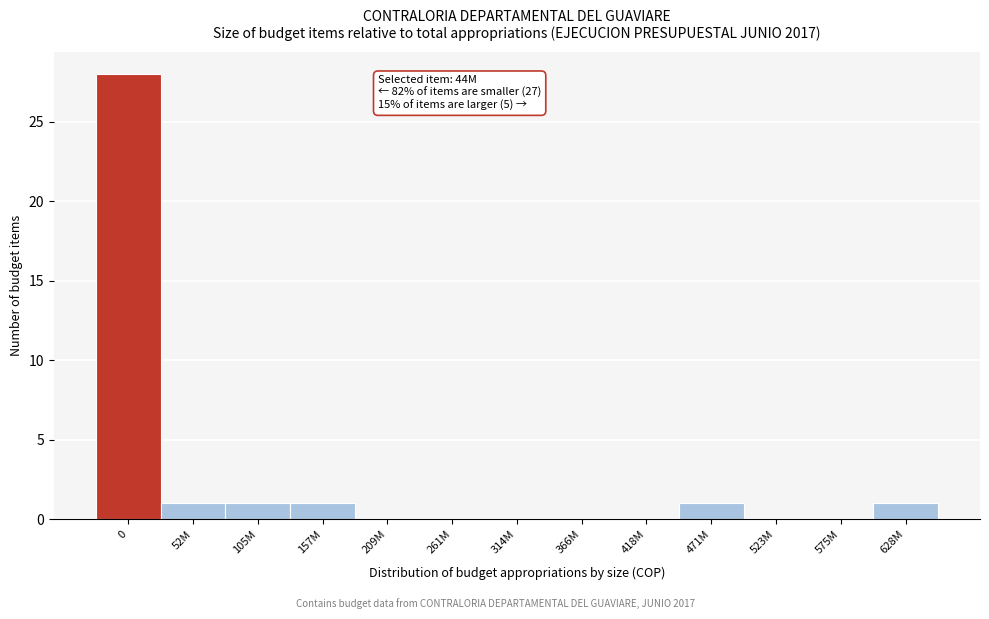

Reading right to left, extract all data points from this chart.

628M=1	575M=0	523M=0	471M=1	418M=0	366M=0	314M=0	261M=0	209M=0	157M=1	105M=1	52M=1	0=28